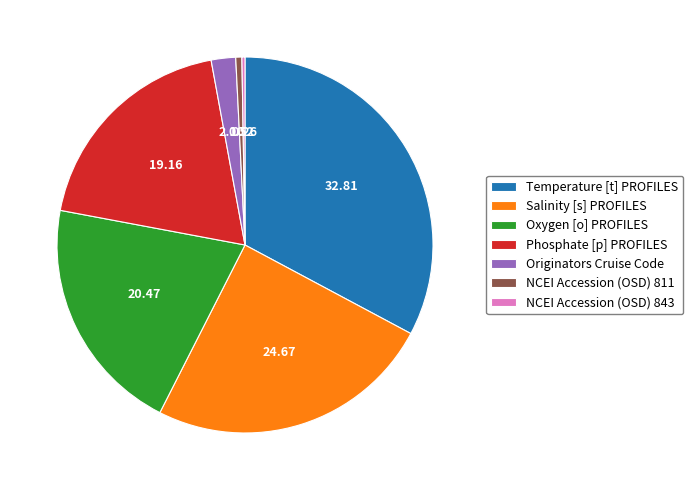

What is the largest slice in the pie chart?

Temperature [t] PROFILES